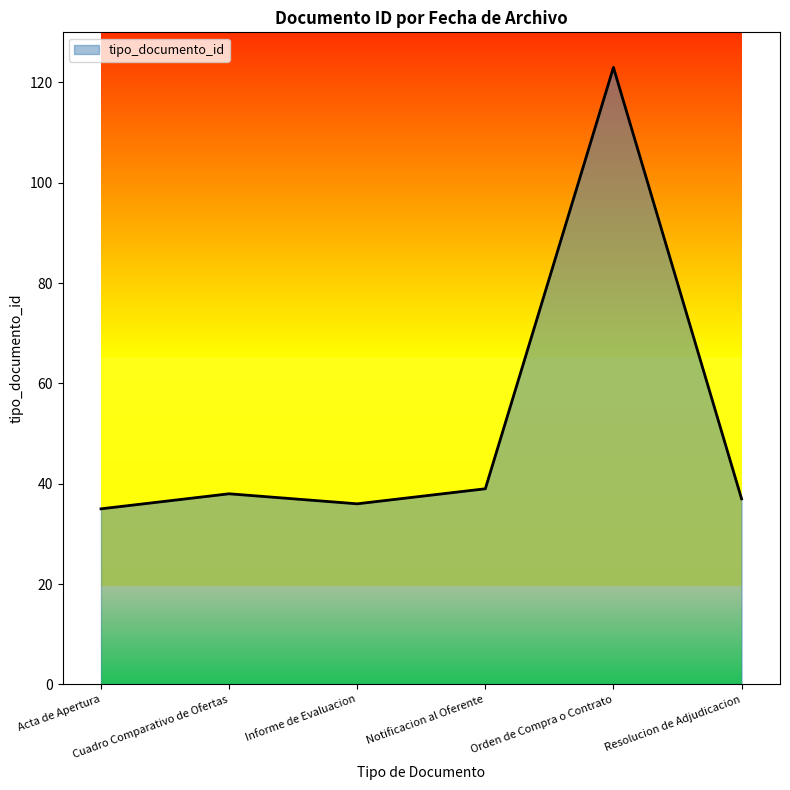

True or false: the data has more than 1 interior local peaks.

True